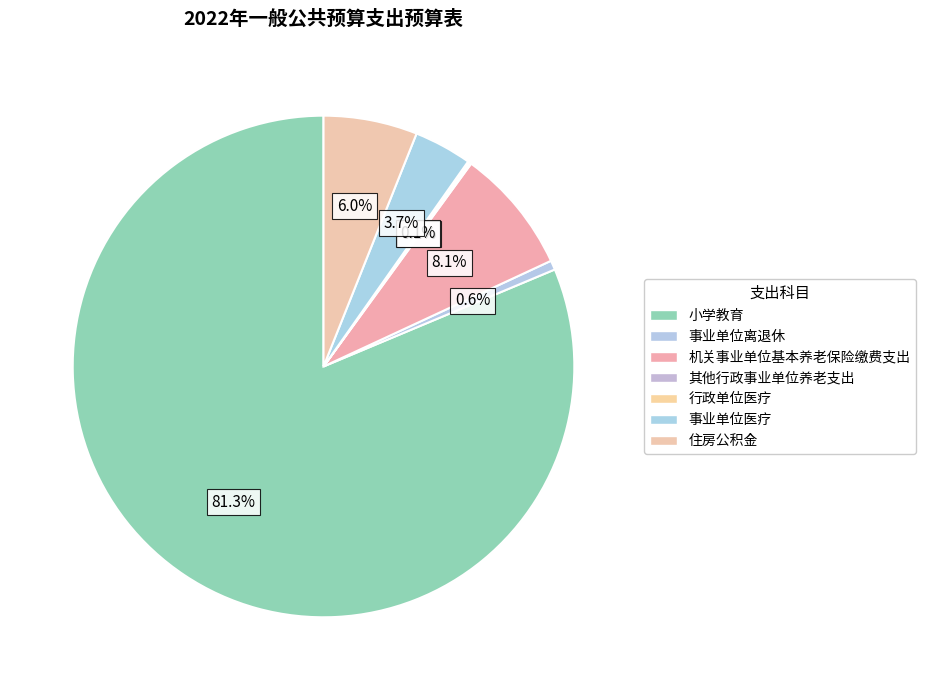

What is the change in value from 事业单位医疗 to 住房公积金?

+14.7